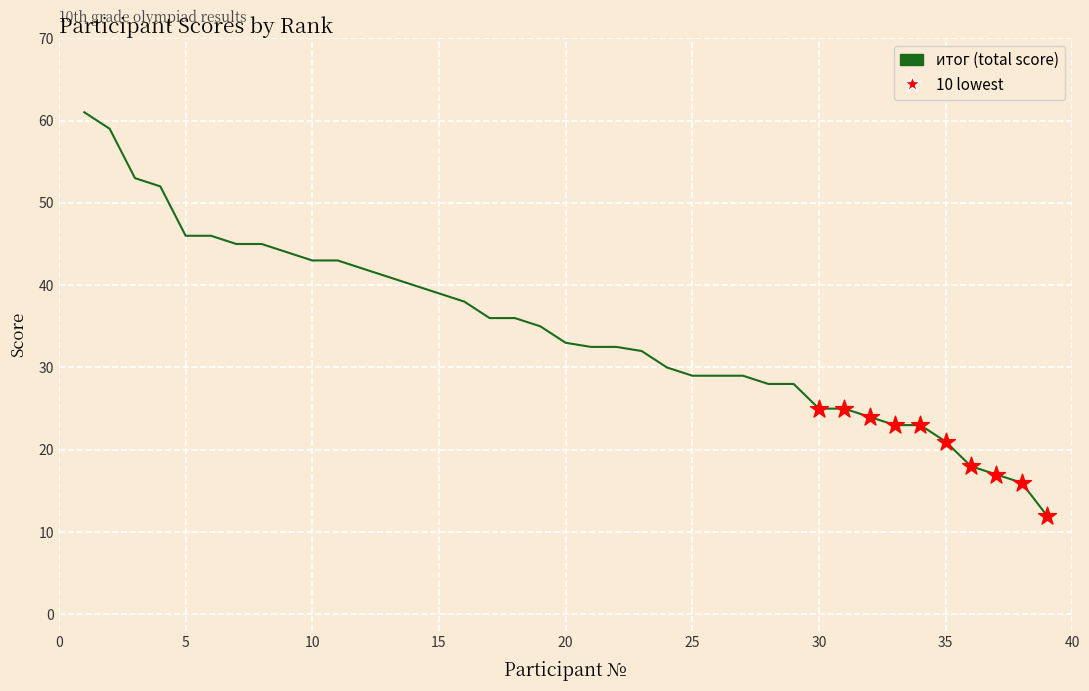

What is the smallest value displayed?

12.0